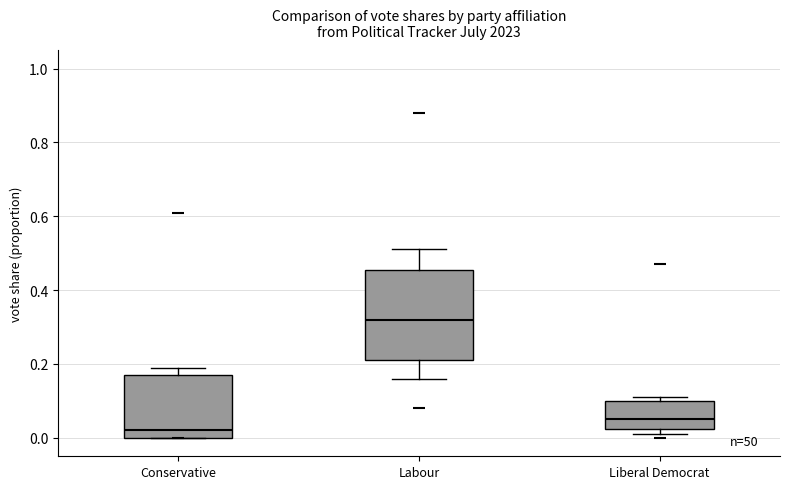

Which box is the tallest, from its lower edge to its upper edge?

Labour